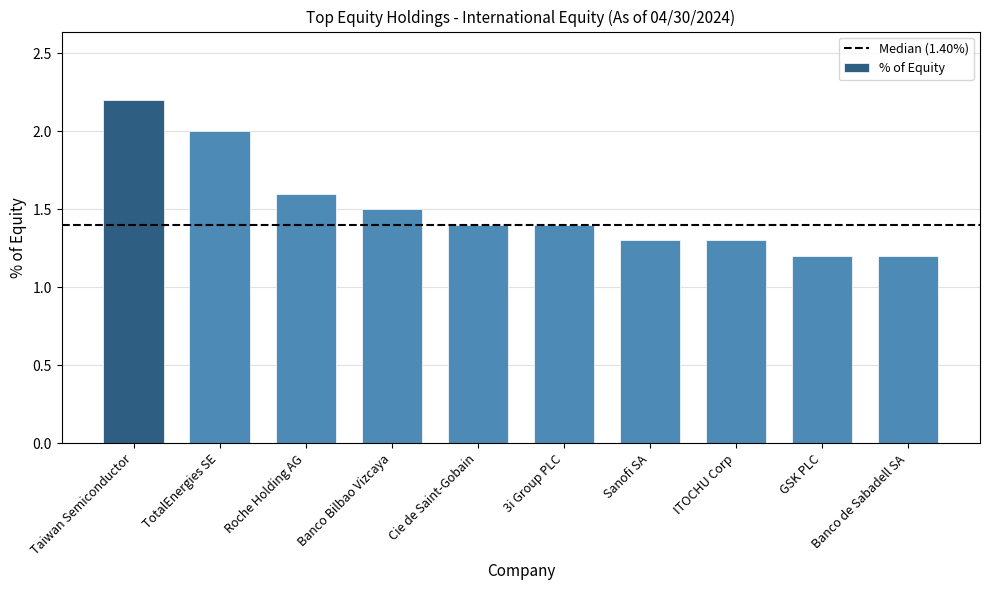

What is the average value?

1.5